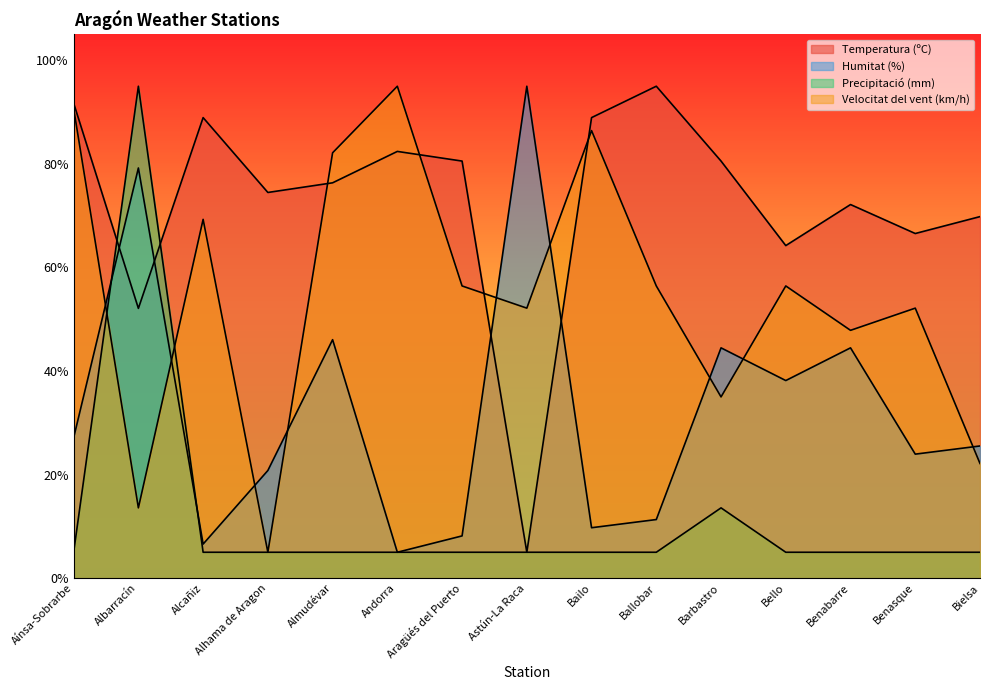

Count the number of data series in this chart.

4